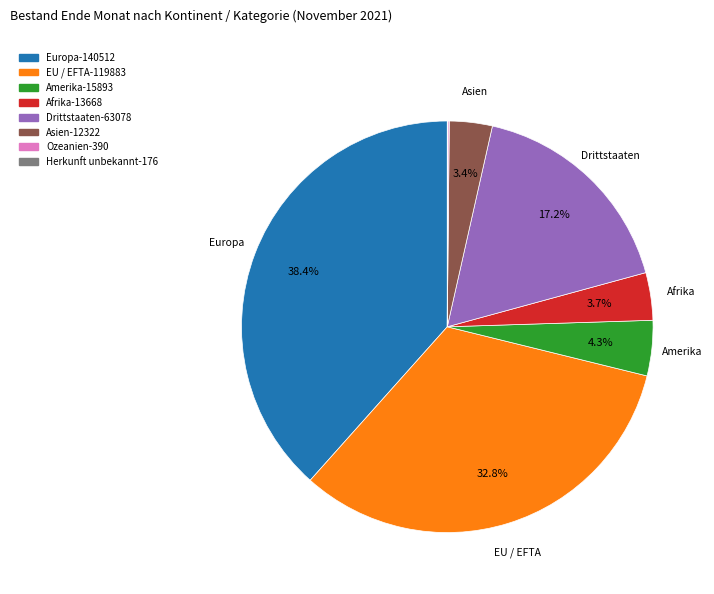

Is it true that Afrika is 4% of the pie?

True